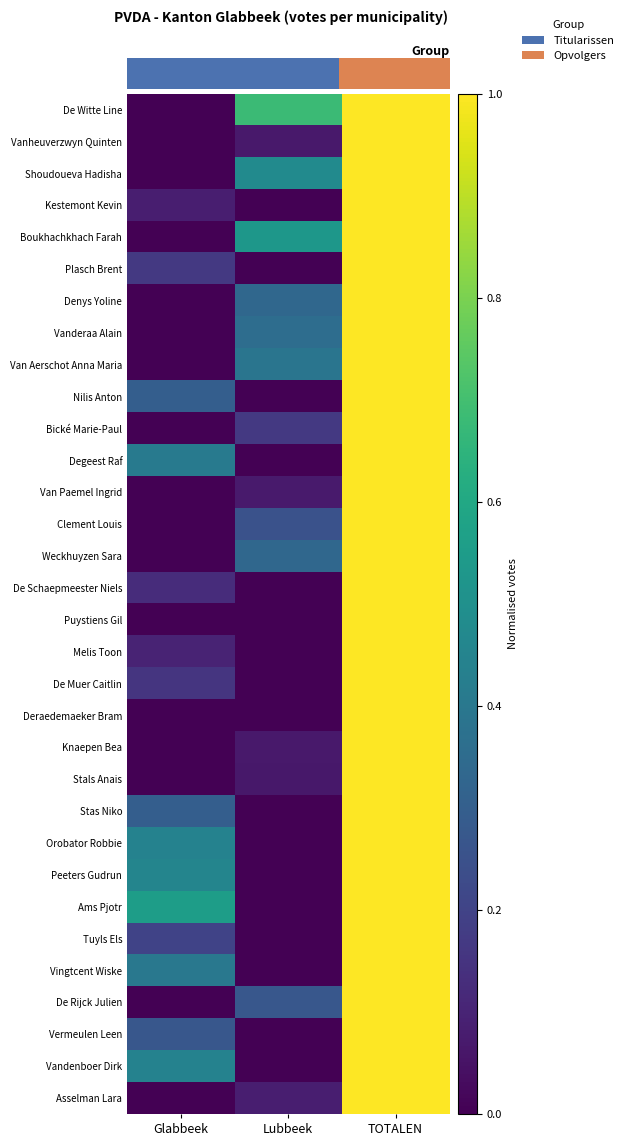

At Lubbeek, list the series in order from largest to smallest.

De Witte Line, Boukhachkhach Farah, Shoudoueva Hadisha, Van Aerschot Anna Maria, Vanderaa Alain, Denys Yoline, Weckhuyzen Sara, De Rijck Julien, Clement Louis, Bické Marie-Paul, Asselman Lara, Van Paemel Ingrid, Vanheuverzwyn Quinten, Knaepen Bea, Stals Anais, Kestemont Kevin, Plasch Brent, Nilis Anton, Degeest Raf, De Schaepmeester Niels, Puystiens Gil, Melis Toon, De Muer Caitlin, Deraedemaeker Bram, Stas Niko, Orobator Robbie, Peeters Gudrun, Ams Pjotr, Tuyls Els, Vingtcent Wiske, Vermeulen Leen, Vandenboer Dirk